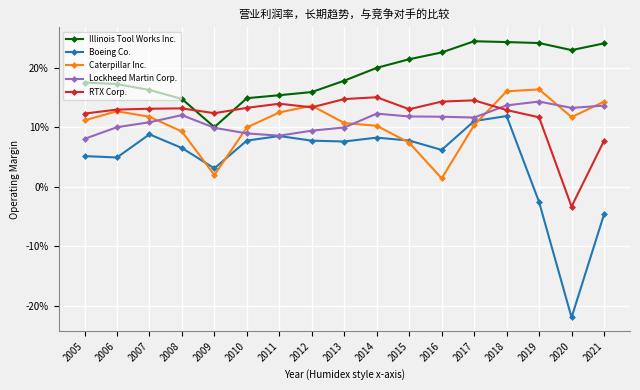

True or false: Boeing Co. and Lockheed Martin Corp. intersect in this chart.

False